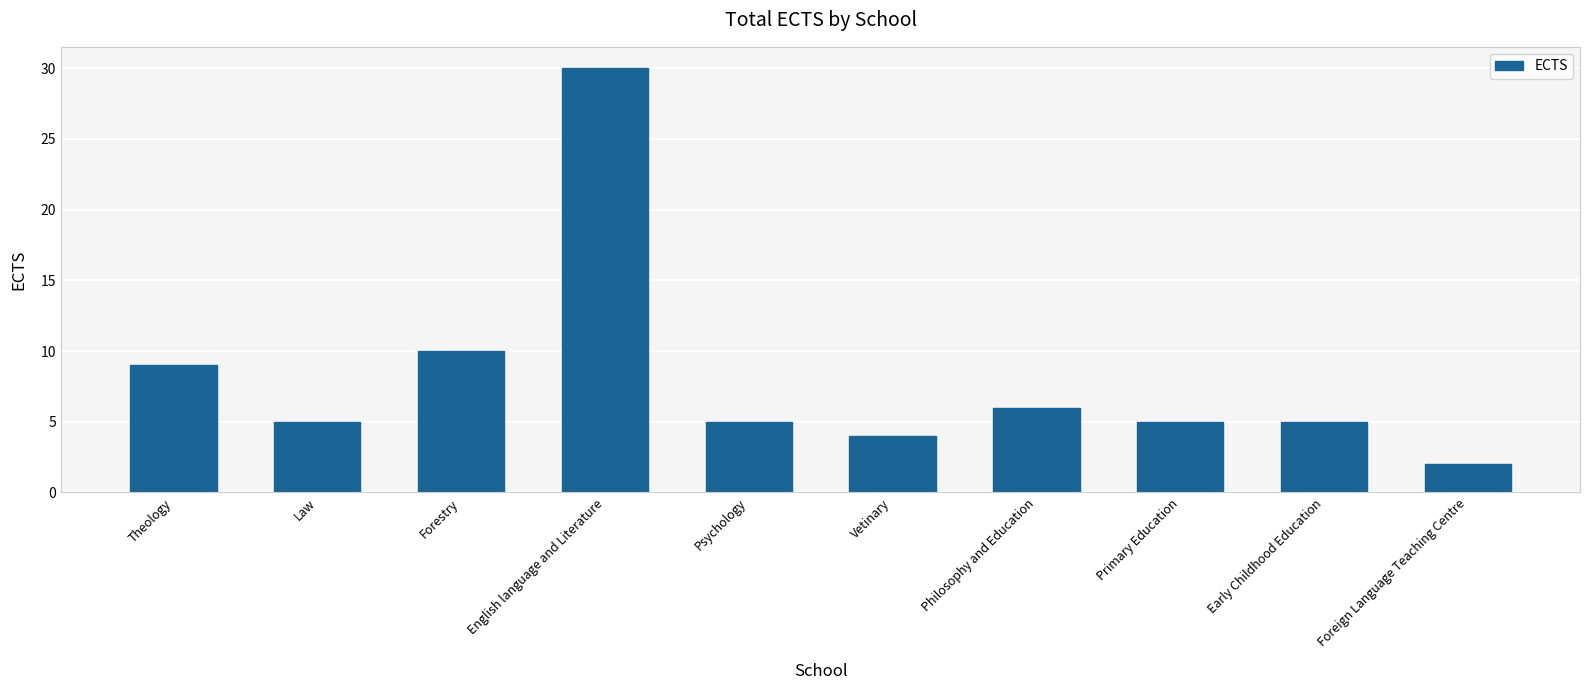

Reading right to left, transcribe all the data shown in this chart.

2	5	5	6	4	5	30	10	5	9